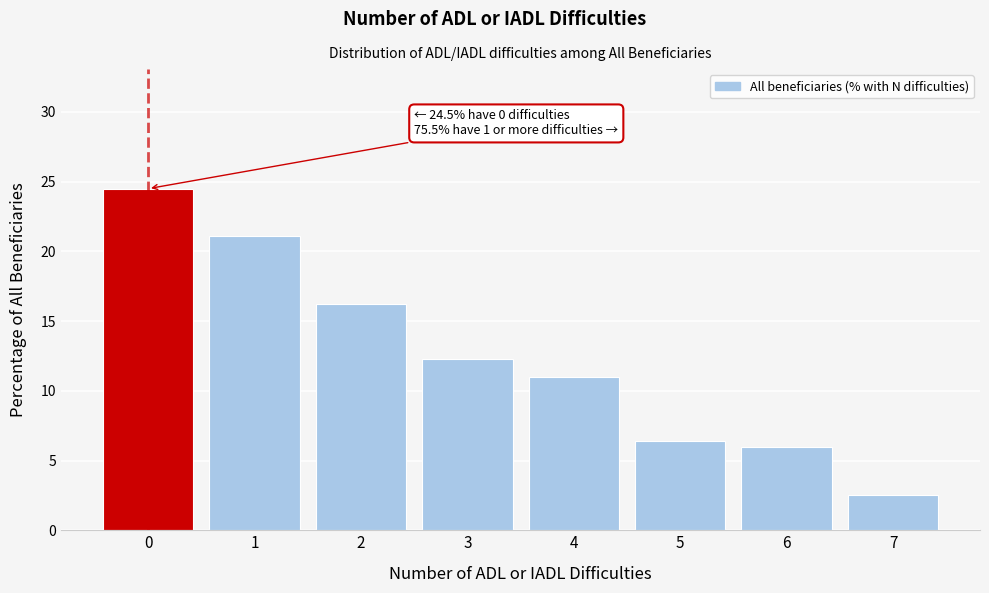

Reading left to right, transcribe all the data shown in this chart.

24.5	21.1	16.2	12.3	11.0	6.4	6.0	2.5